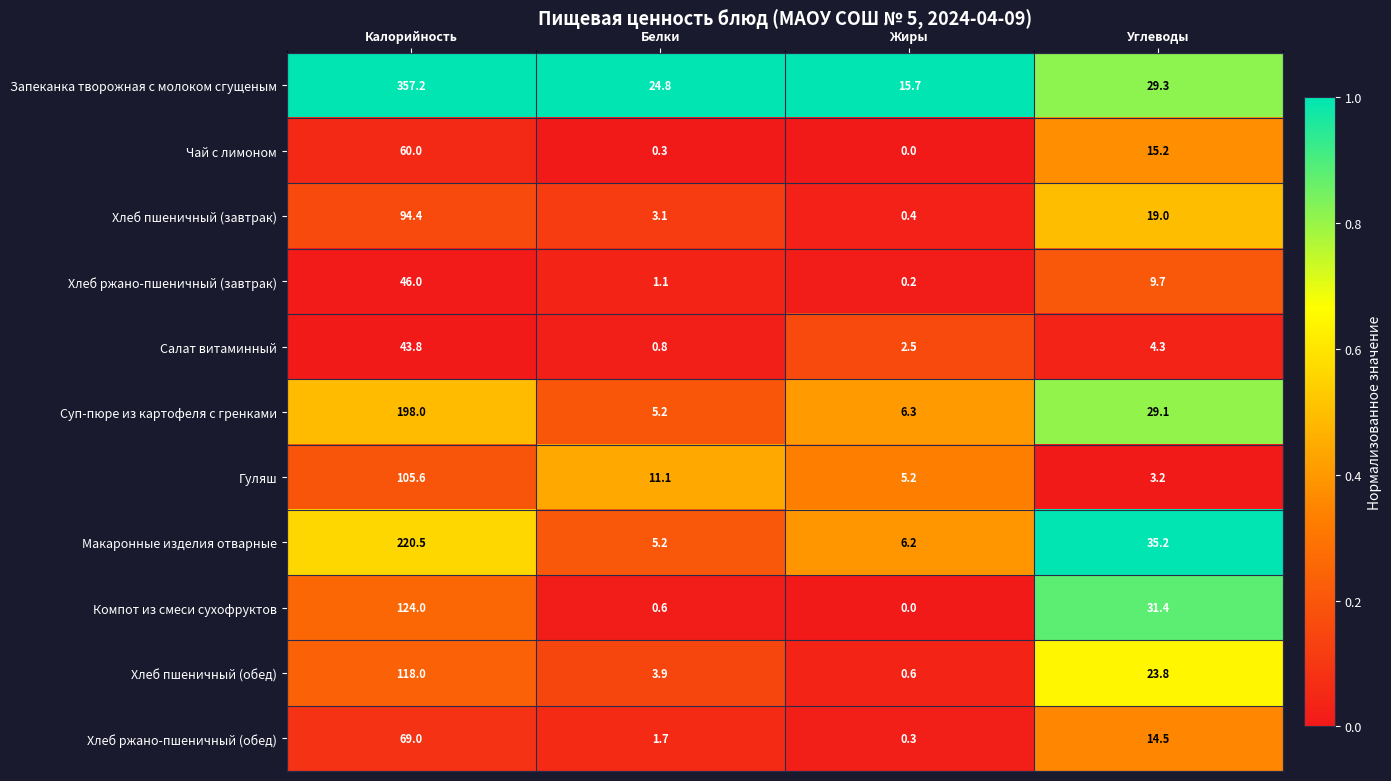

How many categories are shown in the chart?

4